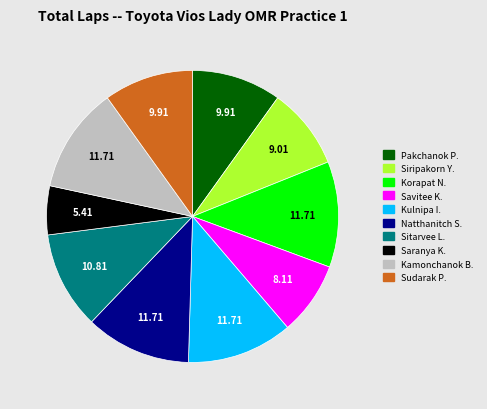

Does Pakchanok P. account for over 50% of the chart?

No